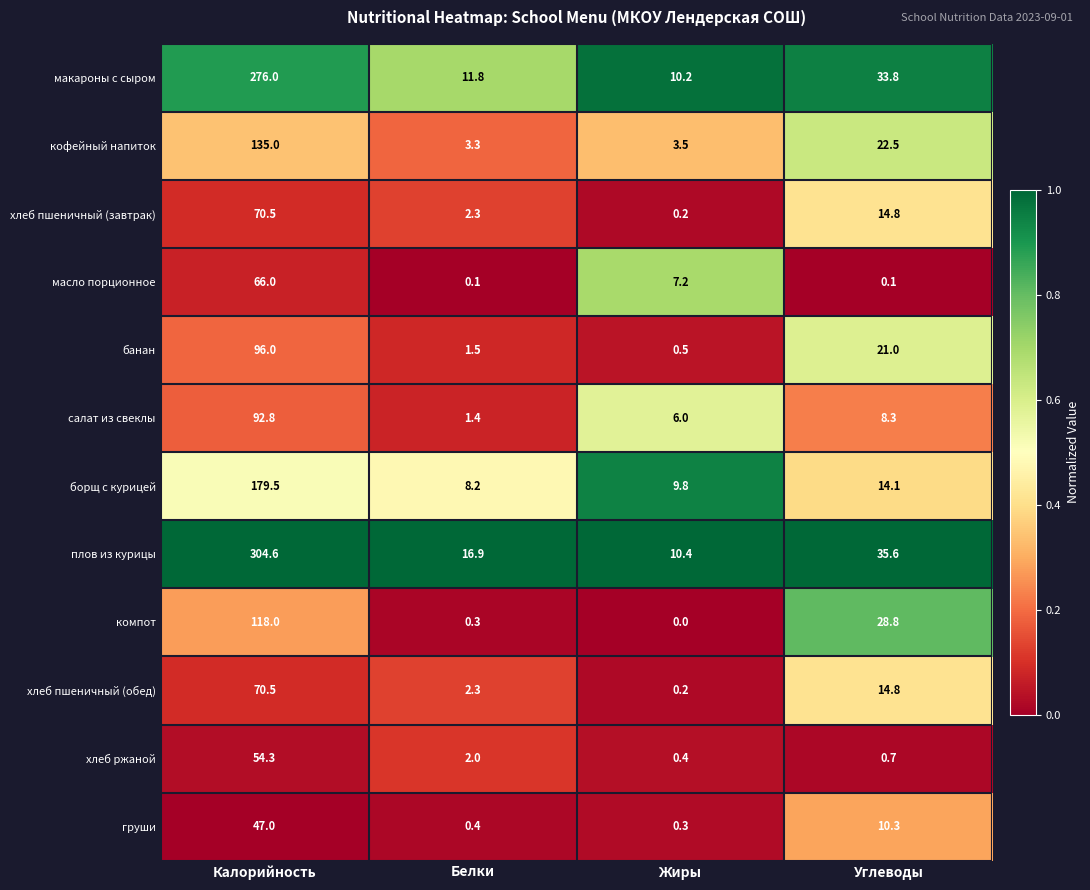

At how many categories does at least one series exceed 0?

4